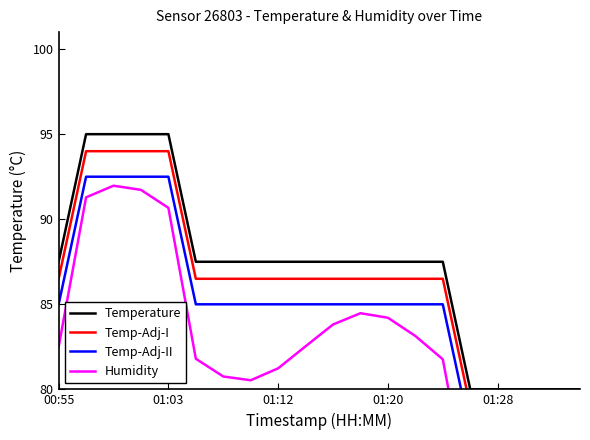

Which series has the widest spread of values?

Humidity